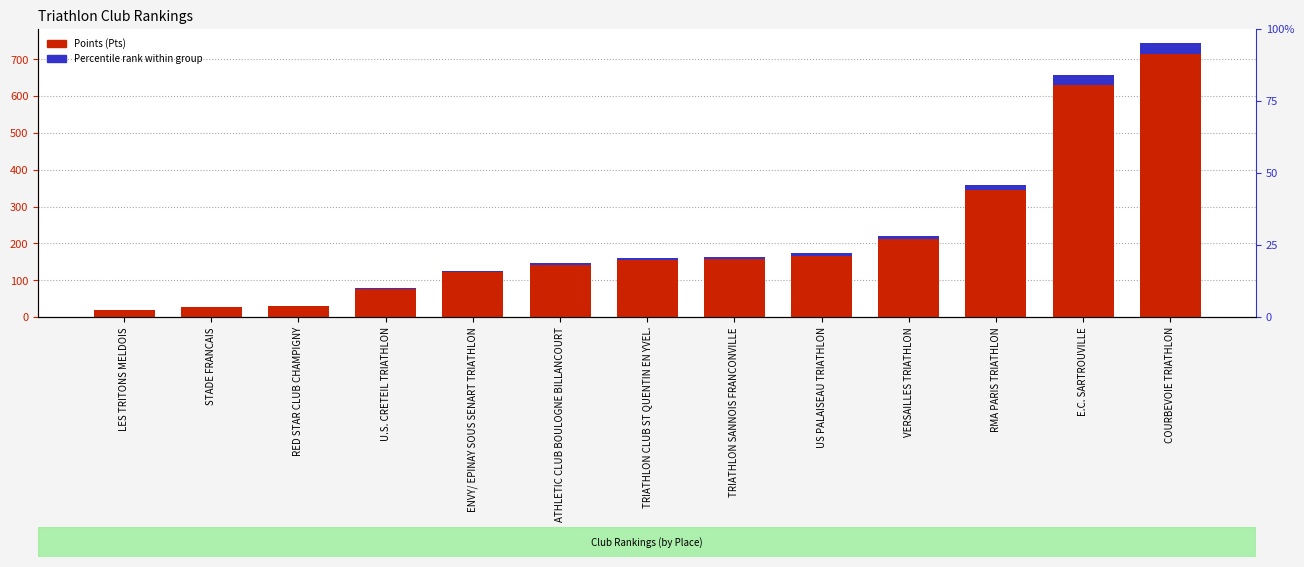

How many bars are there in total?

13